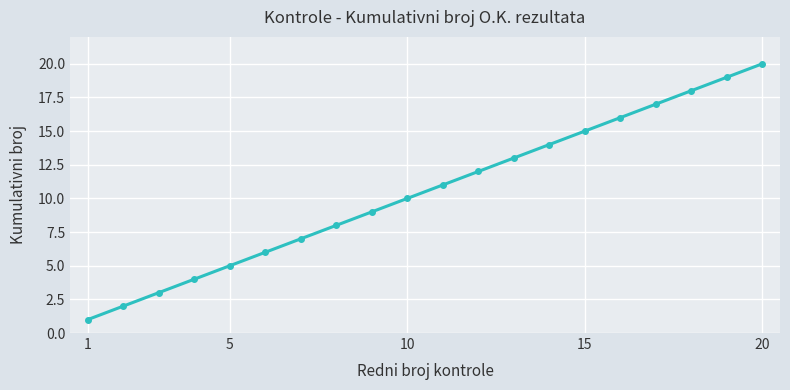

What is the difference between the maximum and minimum values?

19